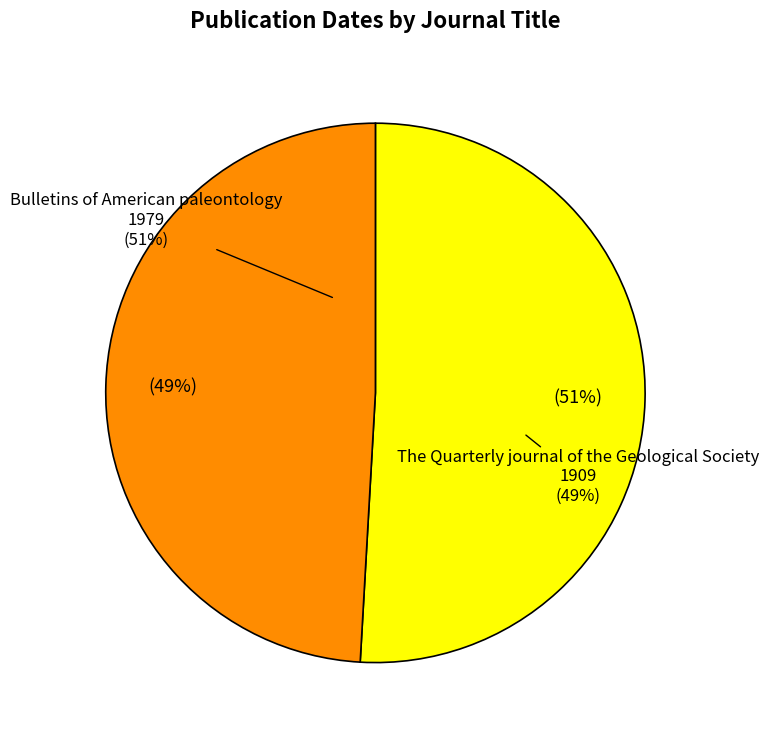

To the nearest percent, what is the average slice percentage?

50%